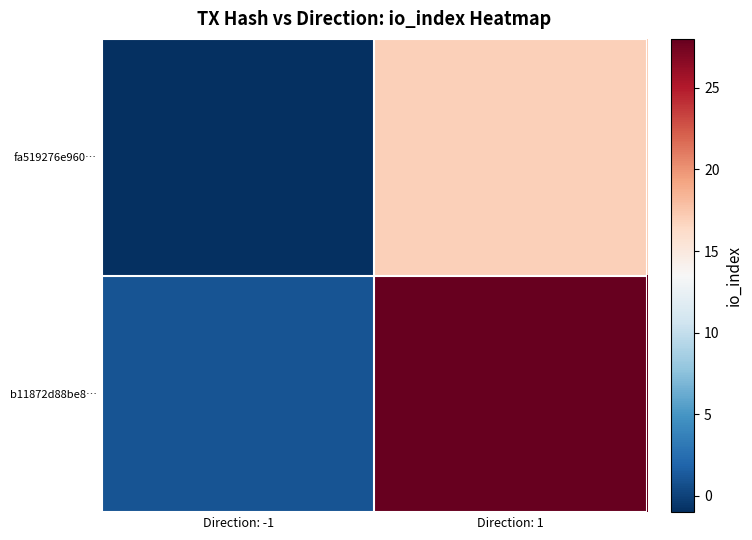

Reading left to right, transcribe all the data shown in this chart.

fa519276e960…: Direction: -1=-1	Direction: 1=17
b11872d88be8…: Direction: -1=1	Direction: 1=28